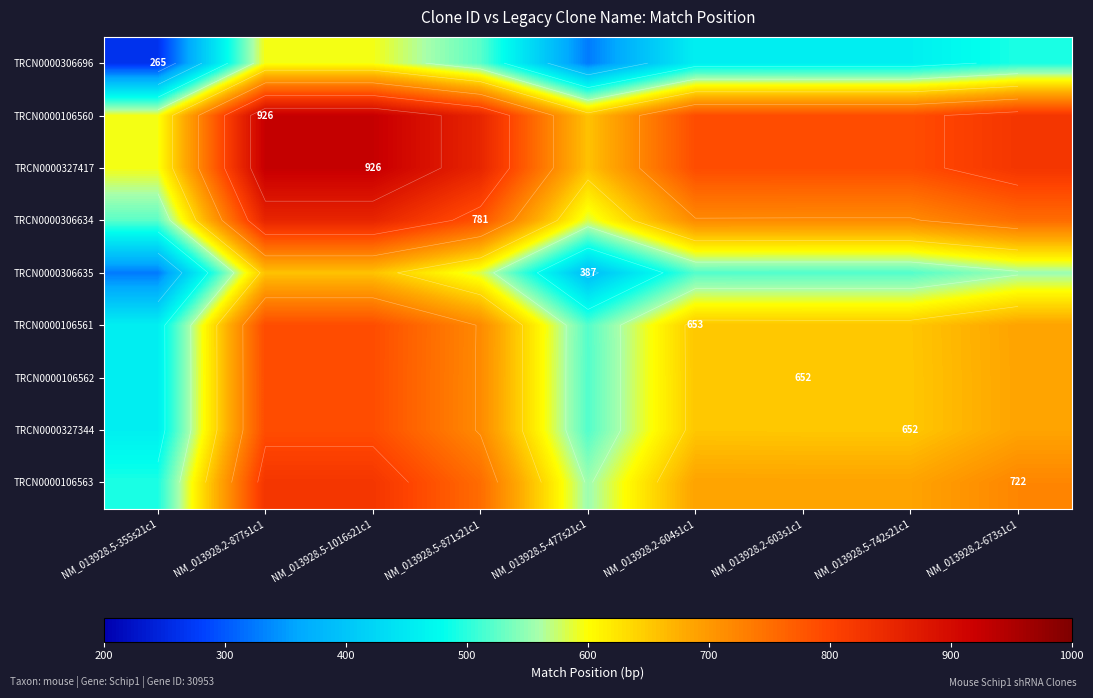

Rank the series at NM_013928.5-871s21c1 from highest to lowest value.

TRCN0000106560, TRCN0000327417, TRCN0000306634, TRCN0000106563, TRCN0000106561, TRCN0000106562, TRCN0000327344, TRCN0000306635, TRCN0000306696